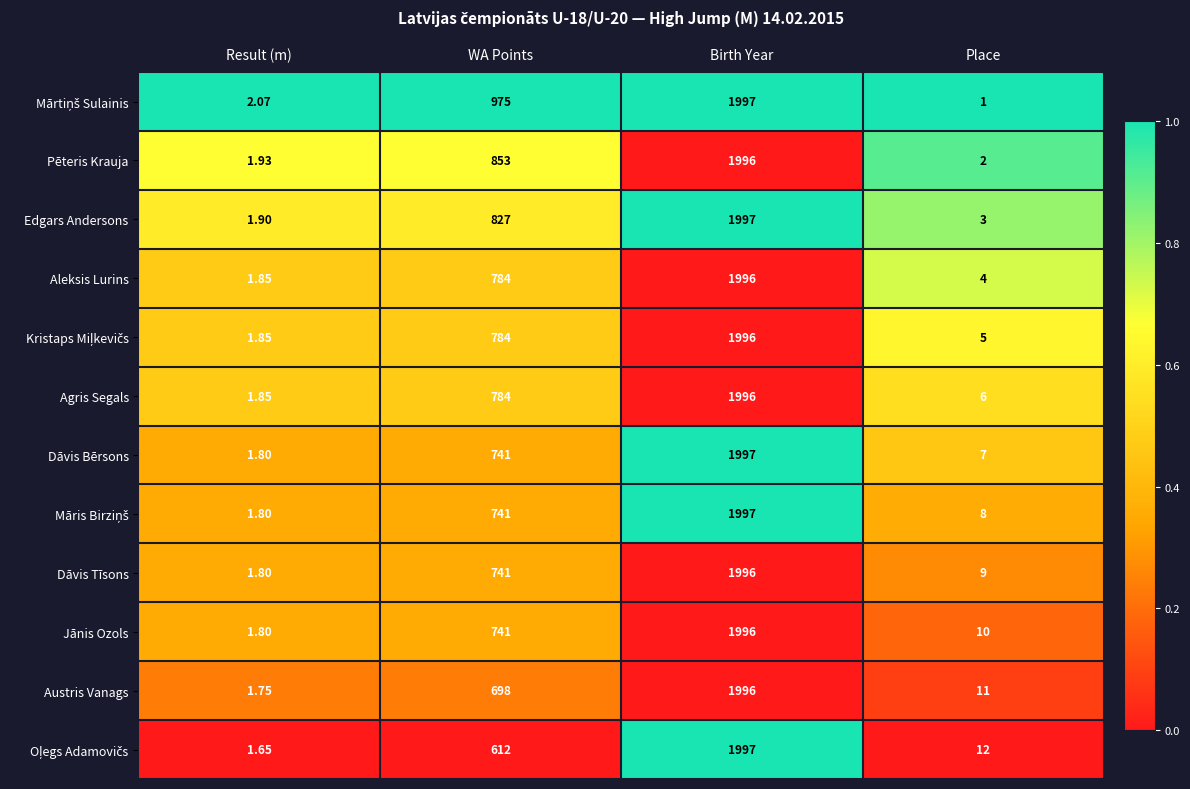

Which category has the highest value across all series?

Birth Year